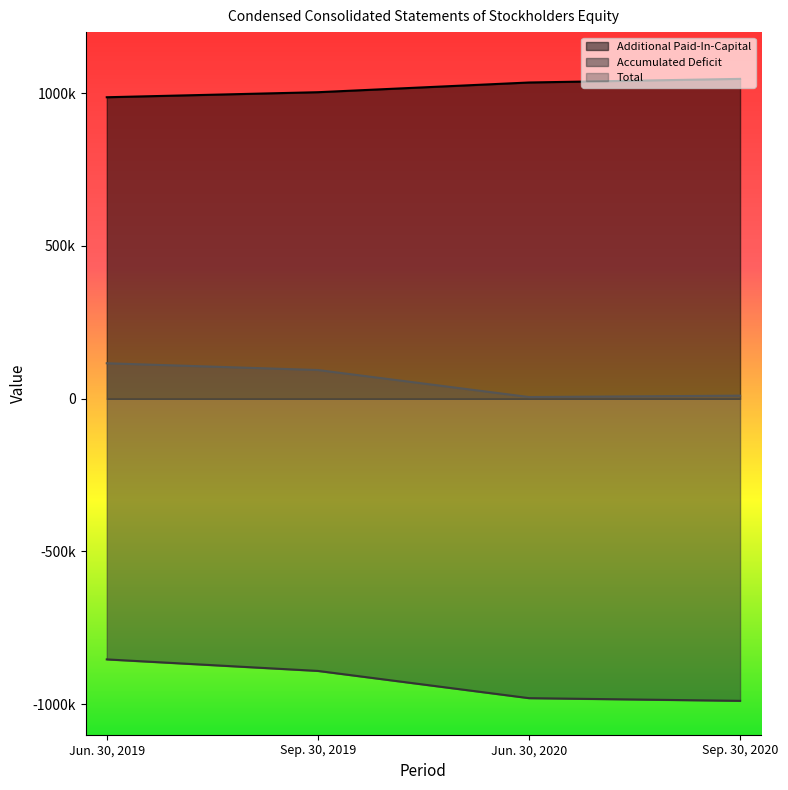

True or false: Additional Paid-In-Capital and Total cross at least once.

False